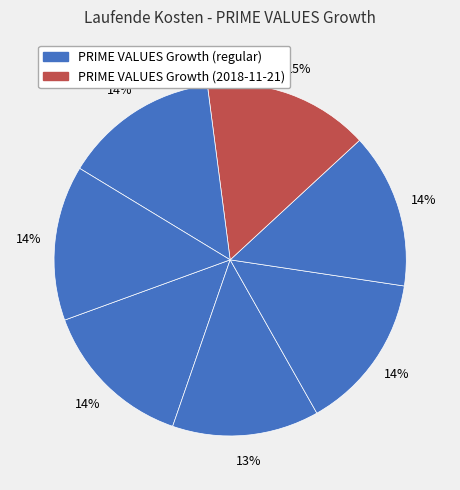

To the nearest percent, what is the difference between the largest and smallest slice percentages?

2%